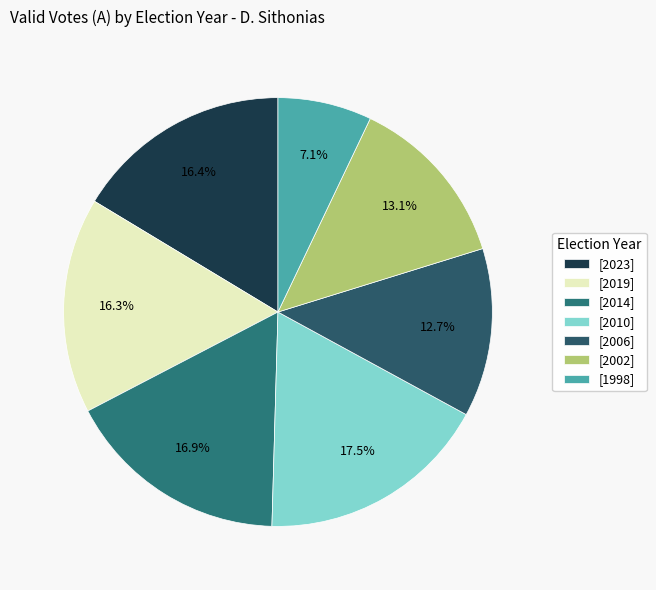

What is the smallest slice in the pie chart?

[1998]